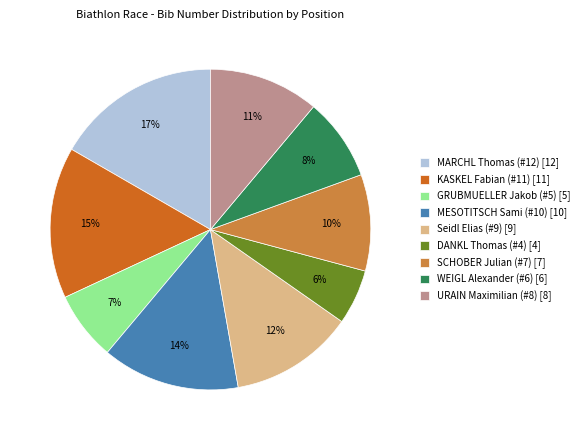

Rank the categories by value from lowest to highest.

DANKL Thomas (#4), GRUBMUELLER Jakob (#5), WEIGL Alexander (#6), SCHOBER Julian (#7), URAIN Maximilian (#8), Seidl Elias (#9), MESOTITSCH Sami (#10), KASKEL Fabian (#11), MARCHL Thomas (#12)